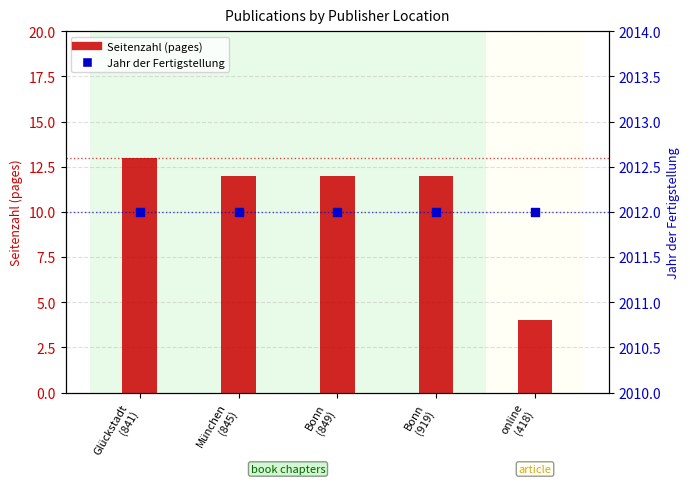

Is the value of Jahr der Fertigstellung at Bonn
(849) greater than the value of Seitenzahl at München
(845)?

Yes